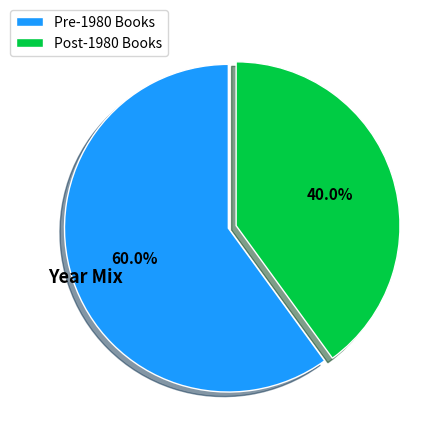

What percentage do Post-1980 Books and Pre-1980 Books together represent?

100.0%